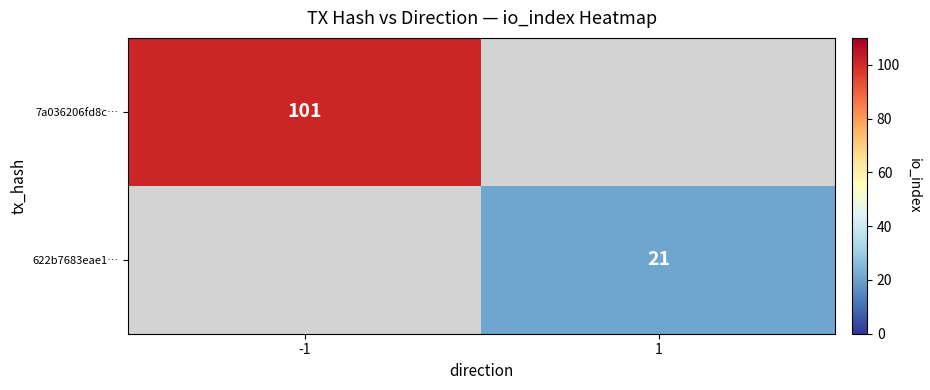

Which label corresponds to the smallest value in the chart?

1